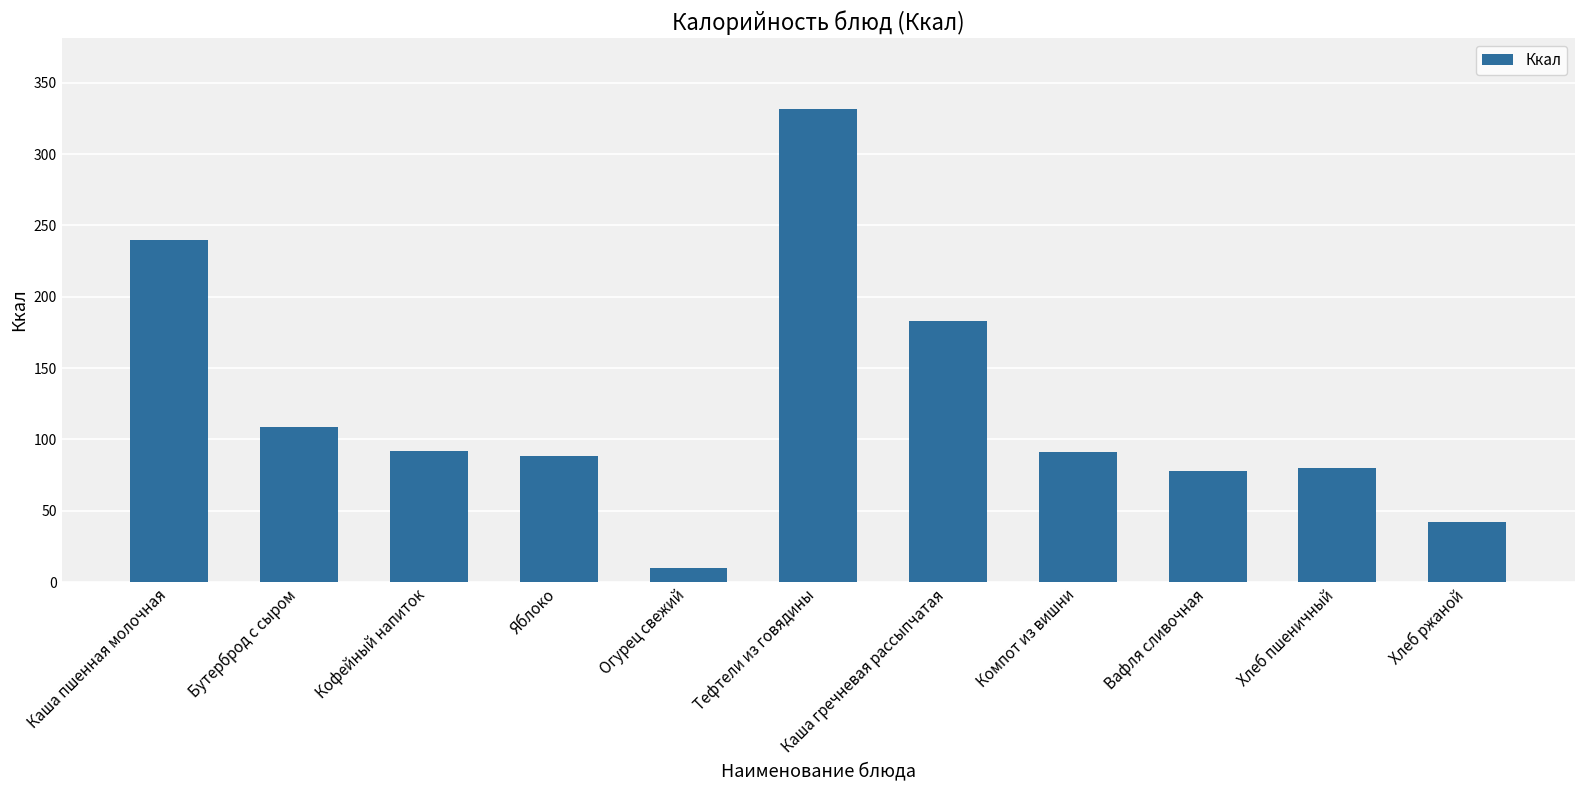

Approximately how many times larger is the value at Огурец свежий compared to Компот из вишни?

0.1